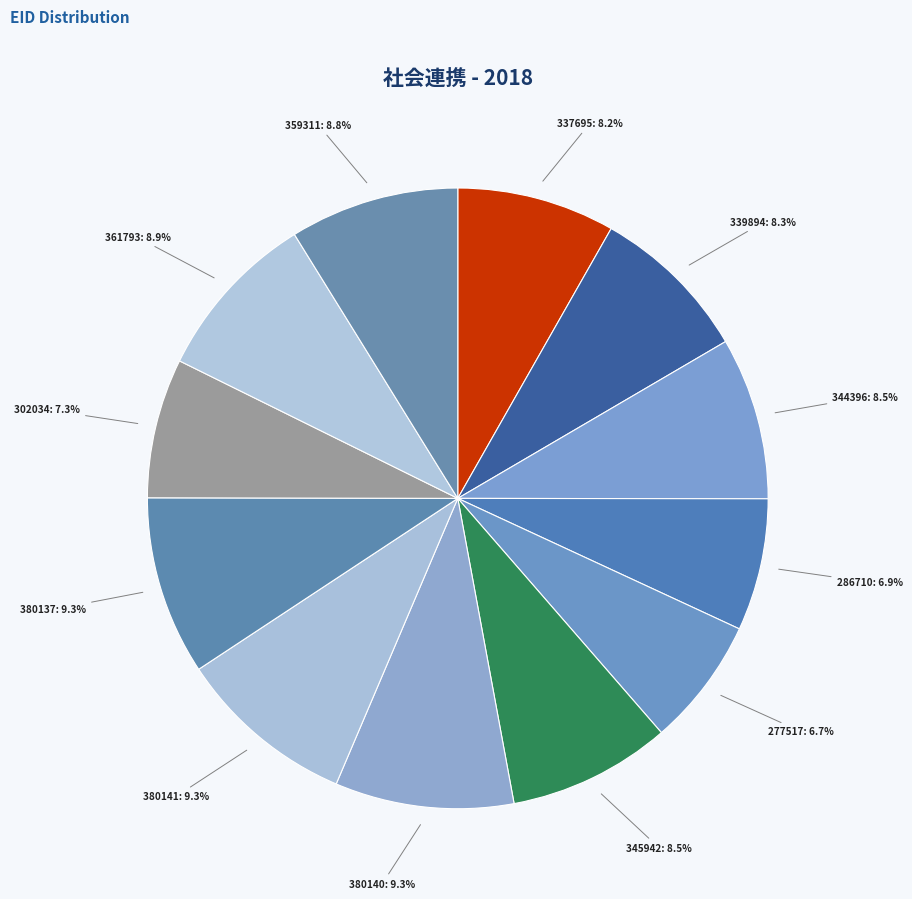

Count the number of slices in the pie.

12